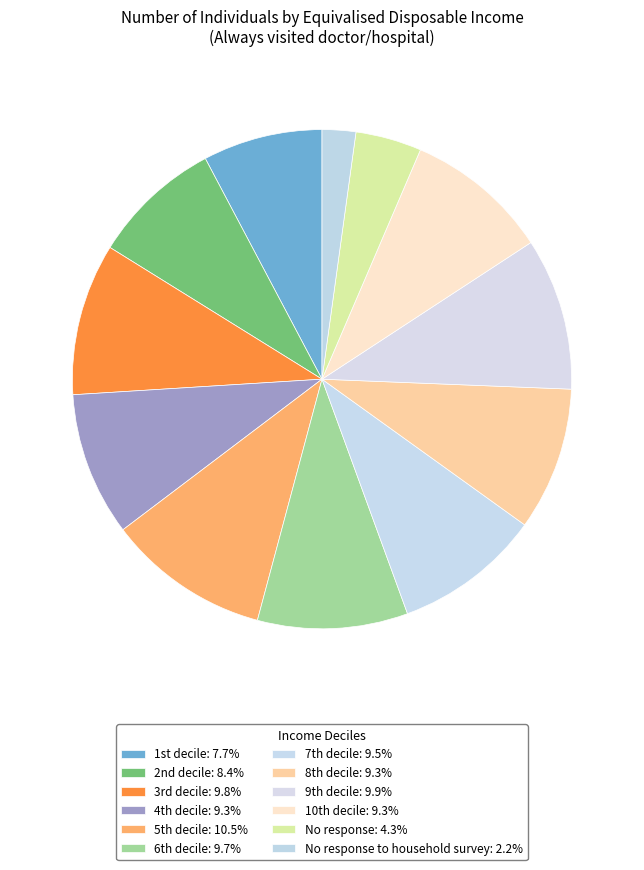

Which slice is the smallest?

No response to household survey